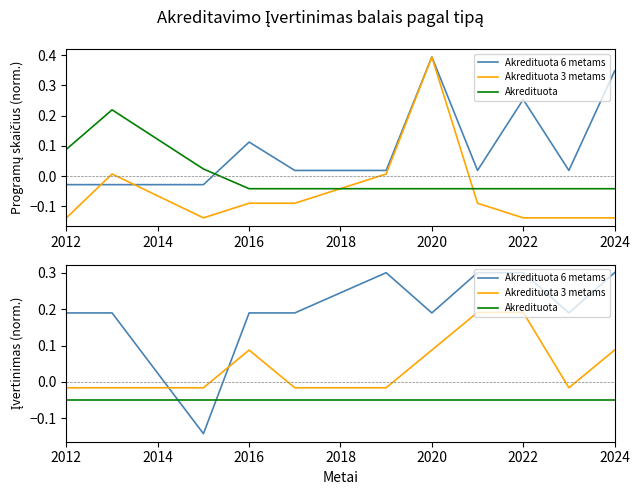

What is the sum of all Akredituota 3 metams values?

0.6